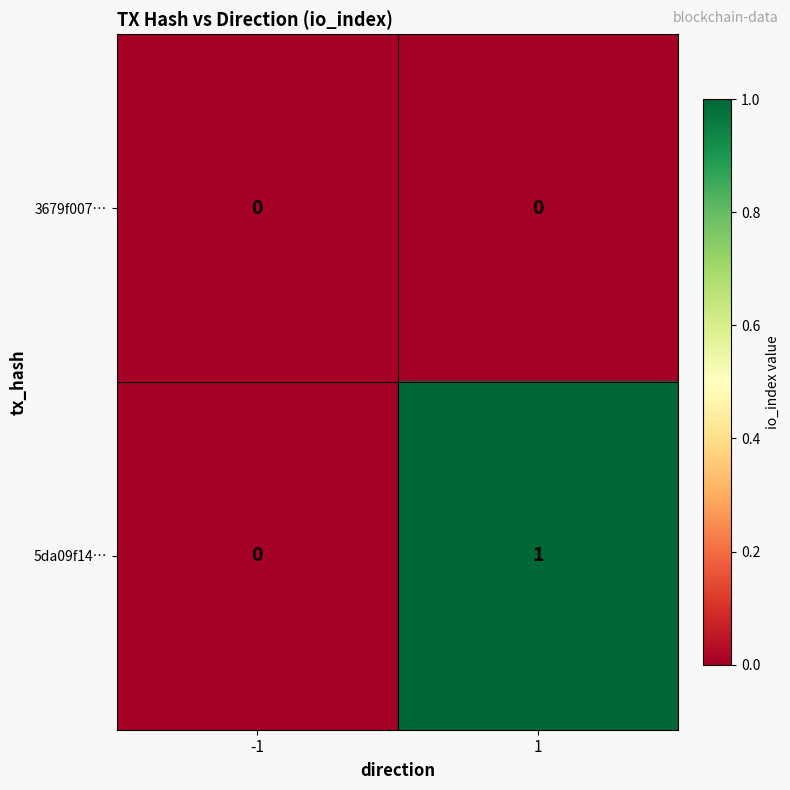

What is the greatest value displayed?

1